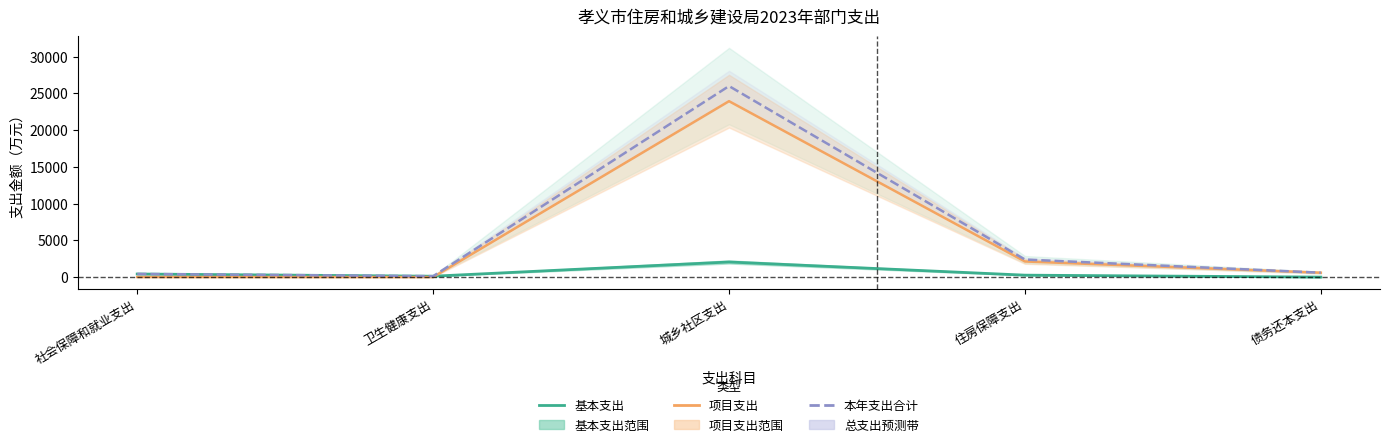

What position from the right is 社会保障和就业支出?

5